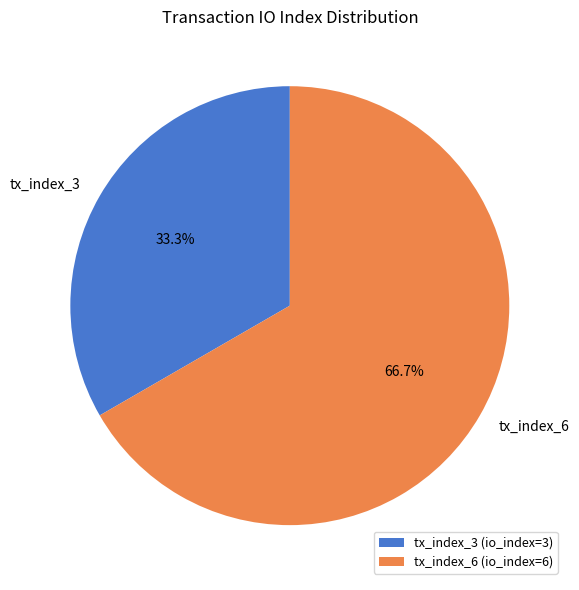

Which category accounts for the majority?

tx_index_6